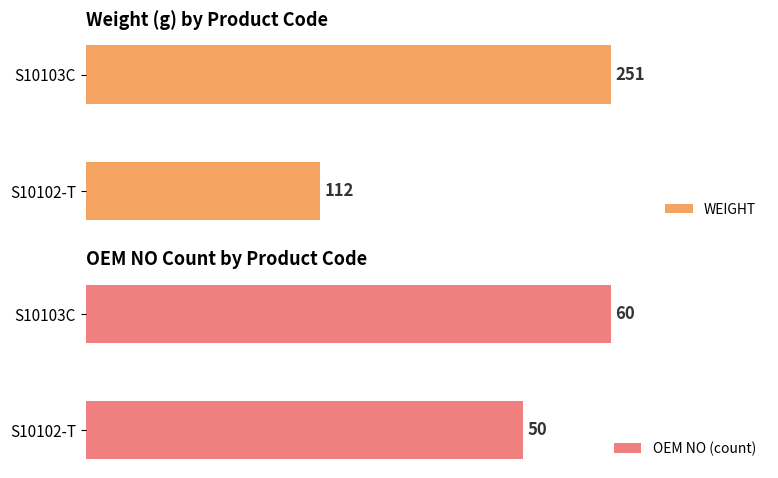

Rank the series by their average value, from highest to lowest.

WEIGHT, OEM NO (count)